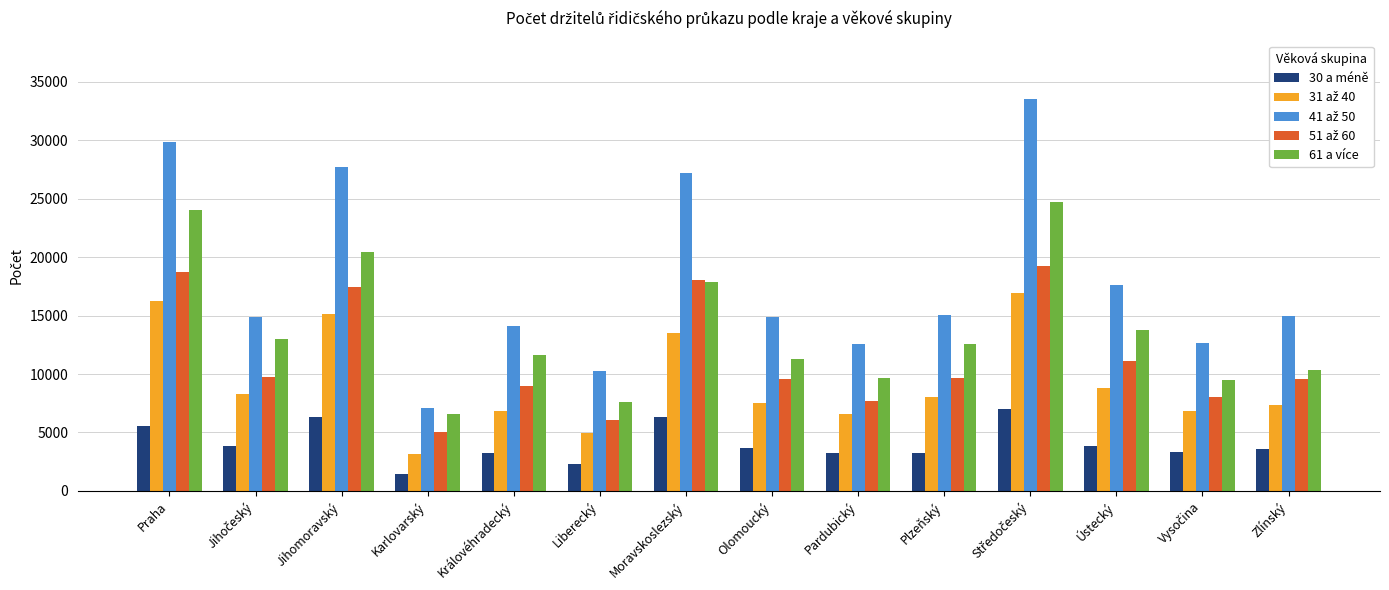

Is it true that 30 a méně equals 8918 at Praha?

False